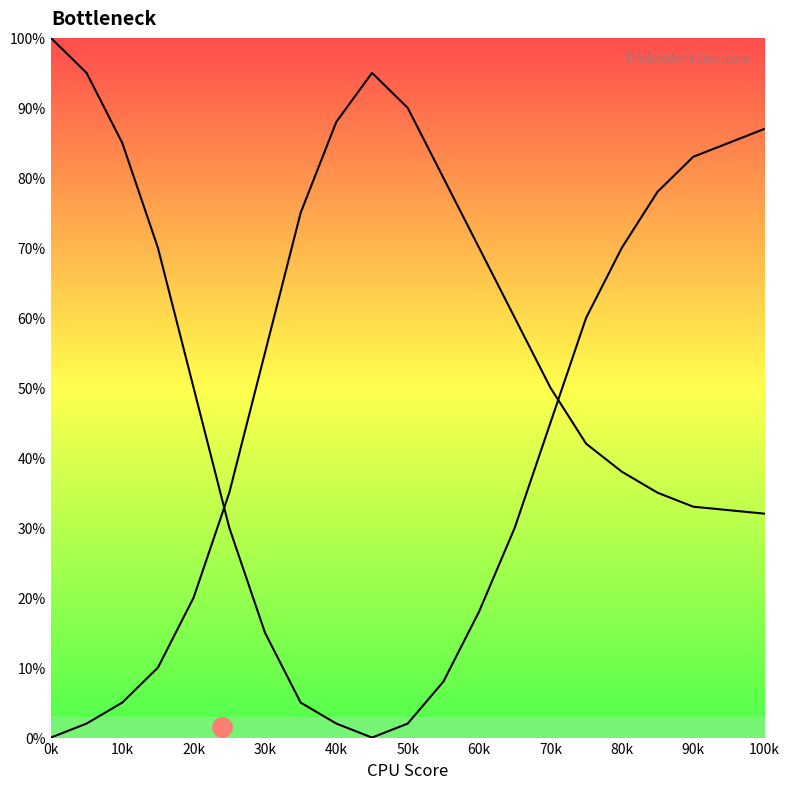

Which has a higher value, 100k or 0k?

0k